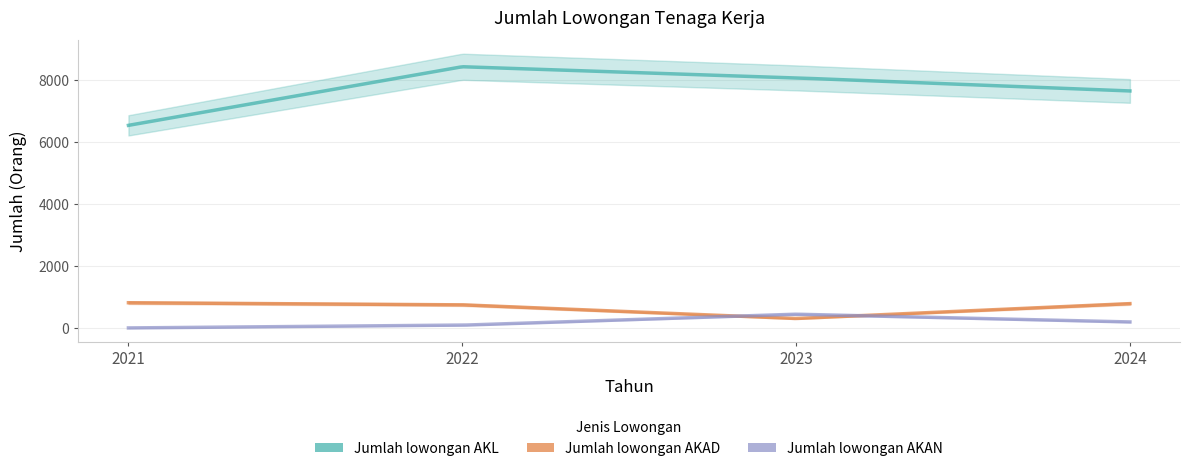

True or false: Jumlah lowongan AKAN and Jumlah lowongan AKL intersect in this chart.

False